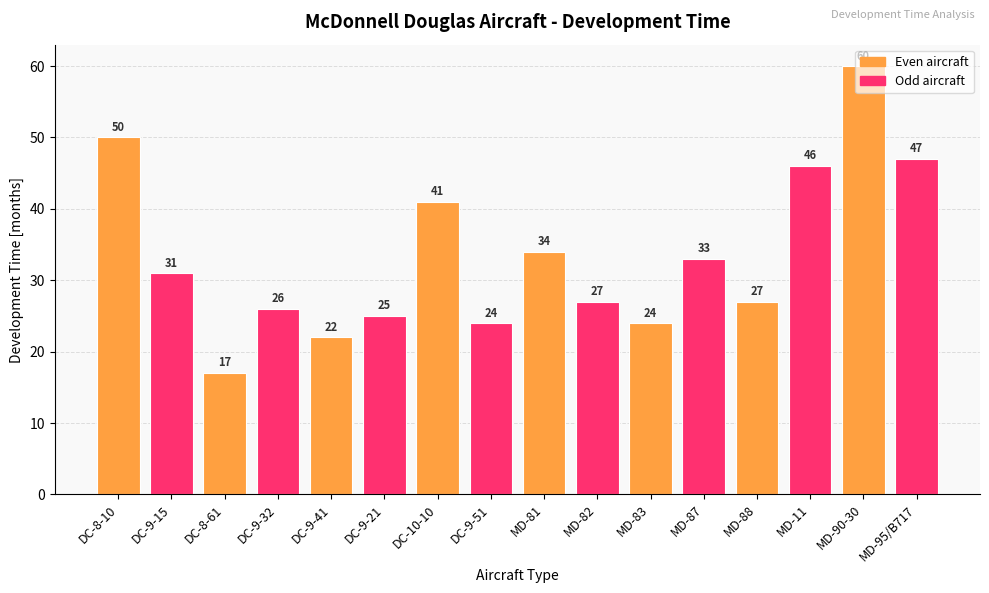

What is the difference between the values at DC-9-21 and MD-87?

8